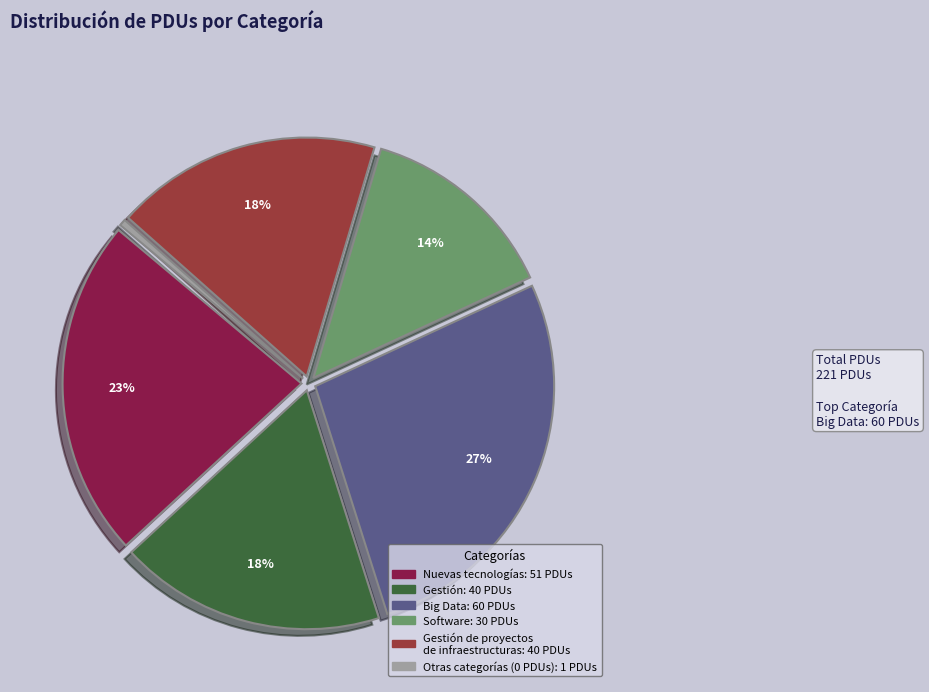

To the nearest percent, what is the difference between the largest and smallest slice percentages?

27%